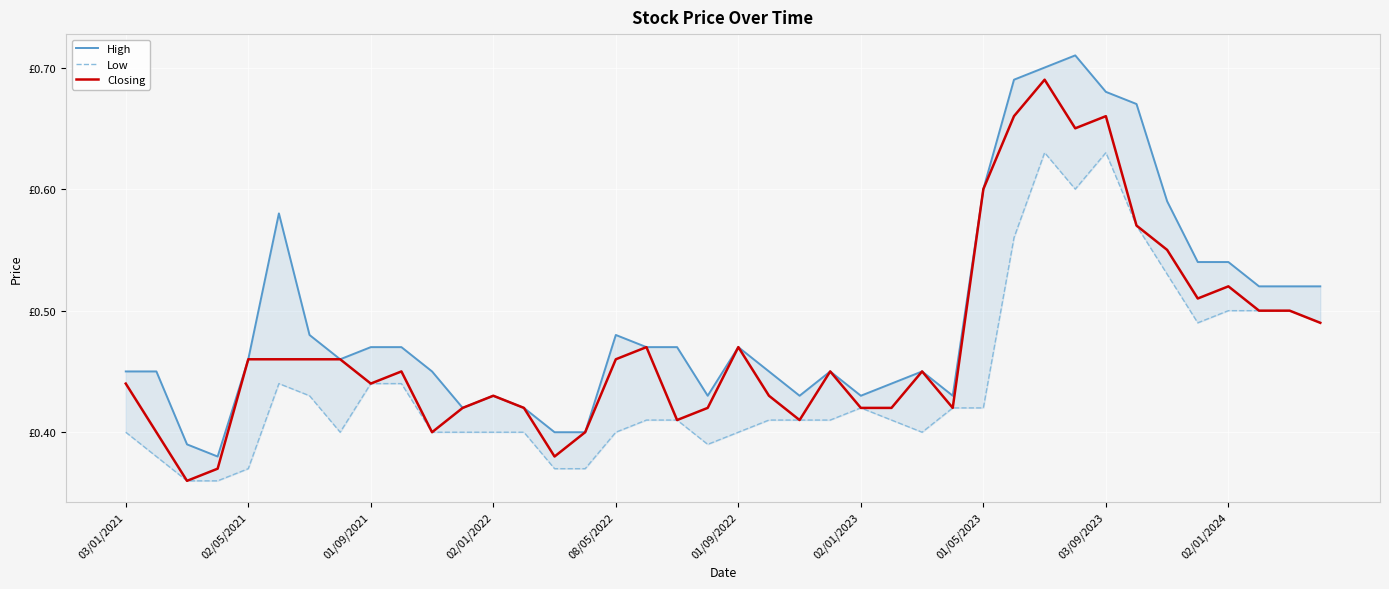

The value of High at 35 is 0.3. True or false?

False